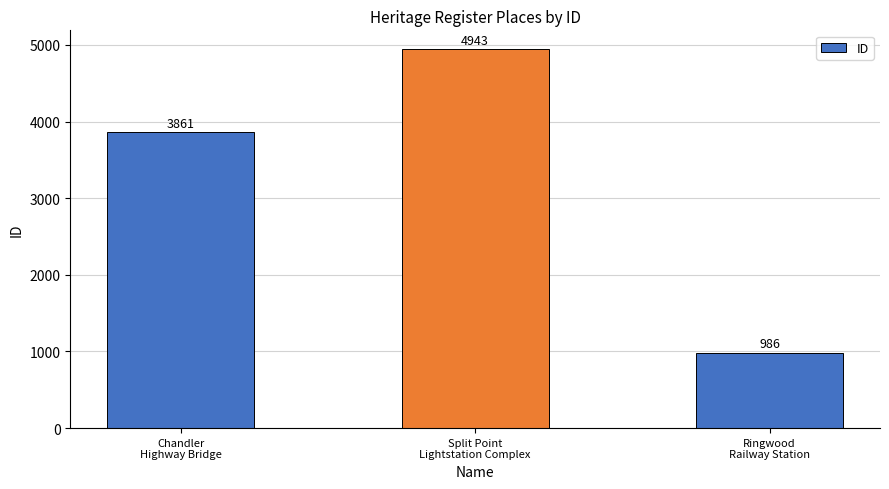

How many data points are less than 3861?

1